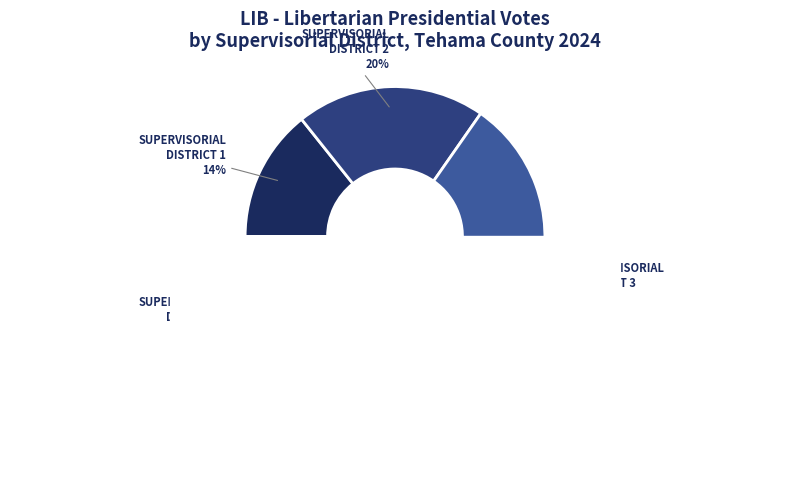

What percentage do SUPERVISORIAL
DISTRICT 5 and SUPERVISORIAL
DISTRICT 3 together represent?

53.1%